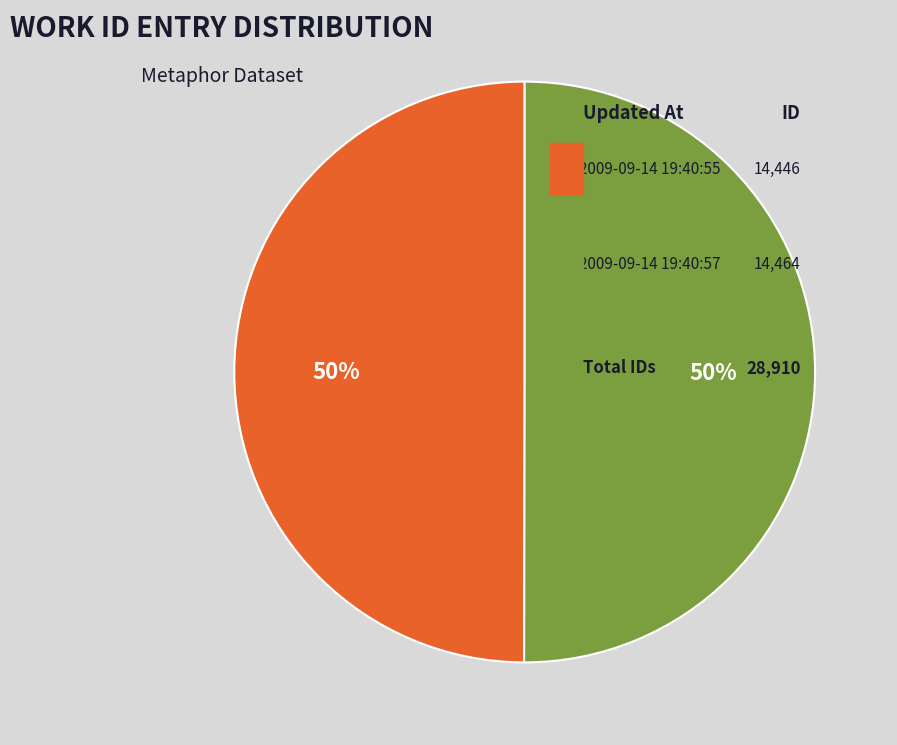

What percentage is the 2009-09-14 19:40:57 UTC slice, to the nearest percent?

50%